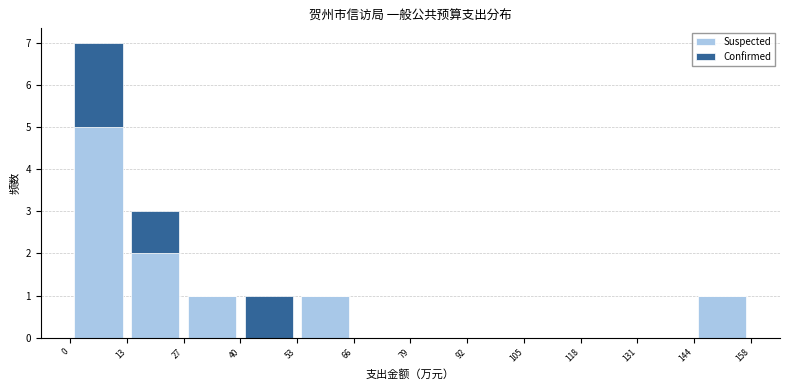

Reading left to right, list every stacked bar in this chart as the range it spans on the x-axis followed by its total height. Neither the bar edges nor the heights are printed on the chart, so give them approximately, as read against the axes.

0 to 14: 7
14 to 26: 3
26 to 40: 1
40 to 52: 1
52 to 66: 1
66 to 78: 0
78 to 92: 0
92 to 106: 0
106 to 118: 0
118 to 132: 0
132 to 144: 0
144 to 158: 1